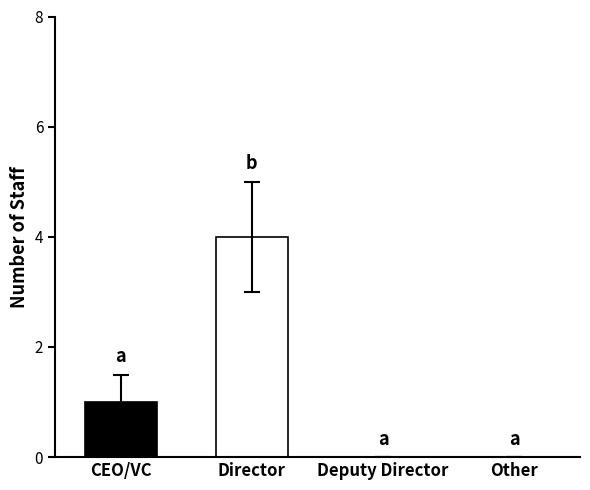

What is the maximum value shown in the chart?

4